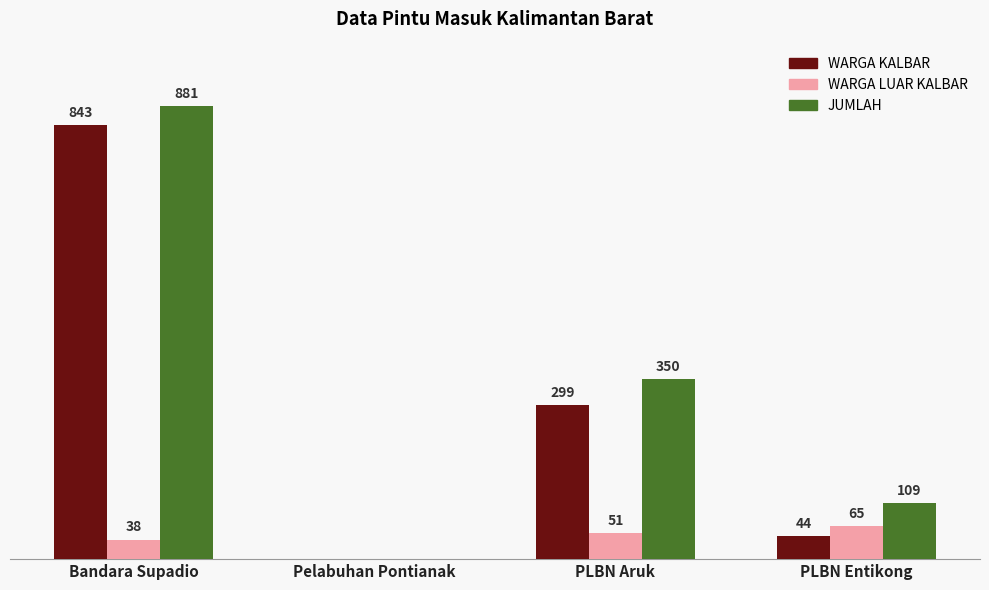

At which label is JUMLAH closest to 440?

PLBN Aruk